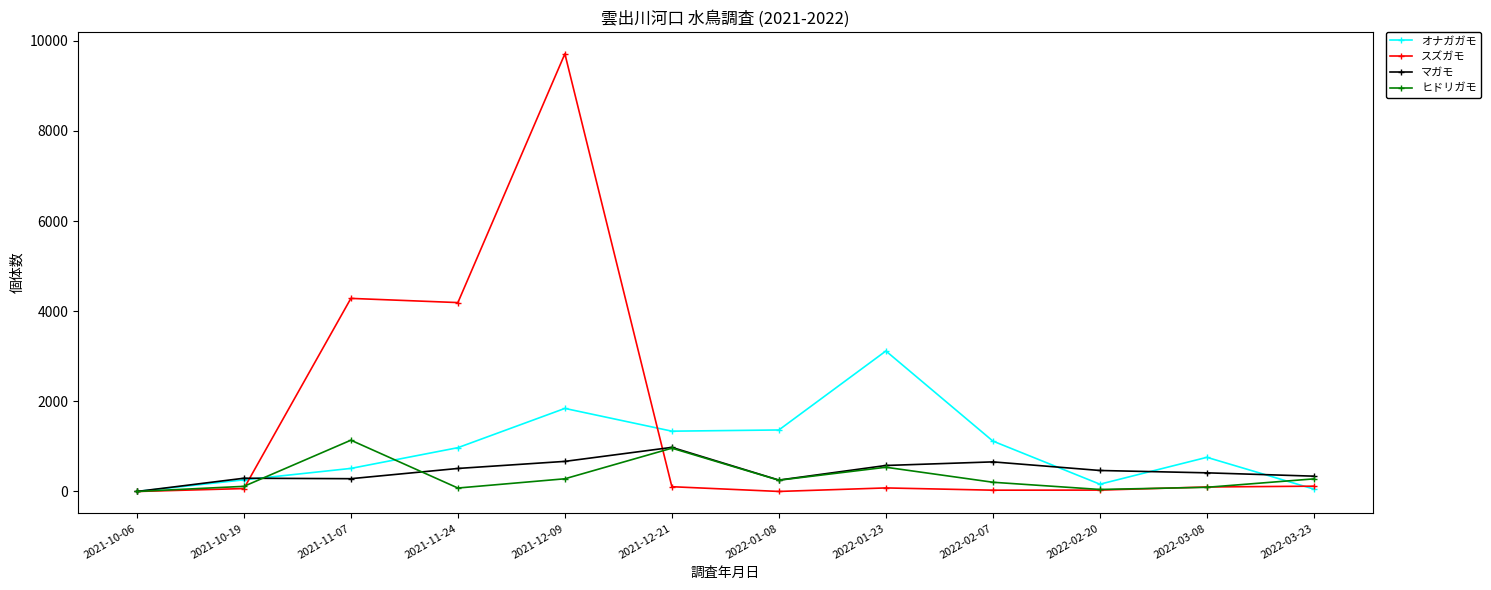

What position from the right is 2022-01-23?

5